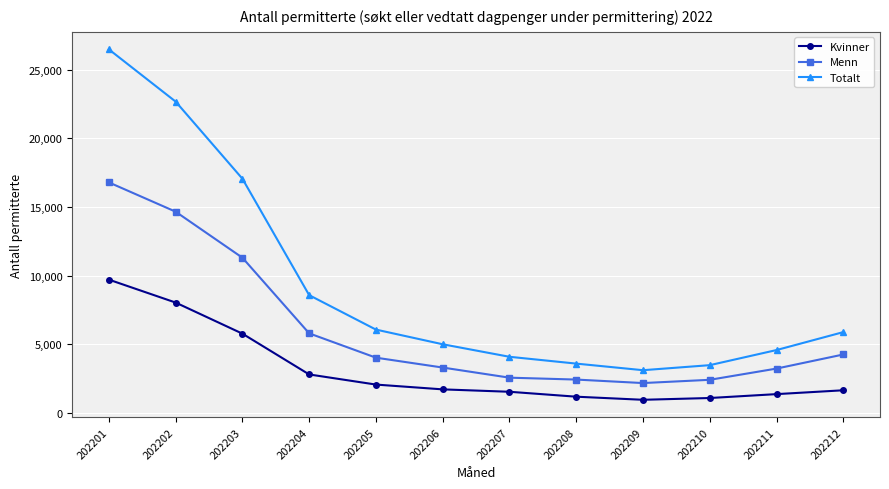

What is the lowest value of the Menn series?

2158